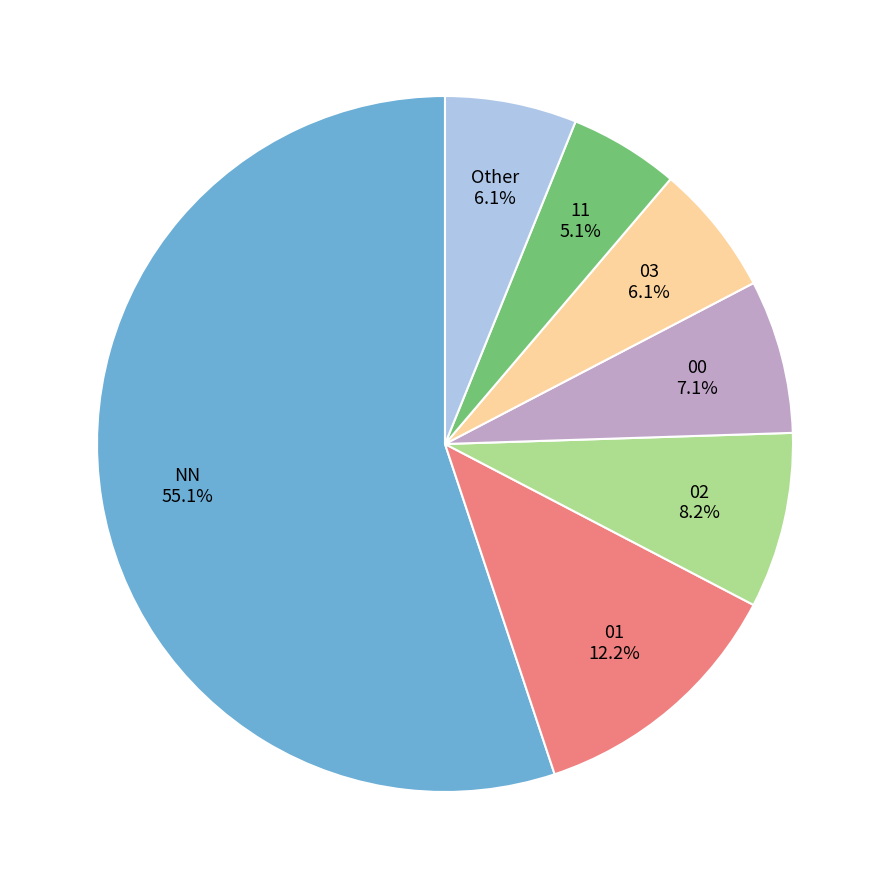

Which slice represents more than half of the pie?

NN